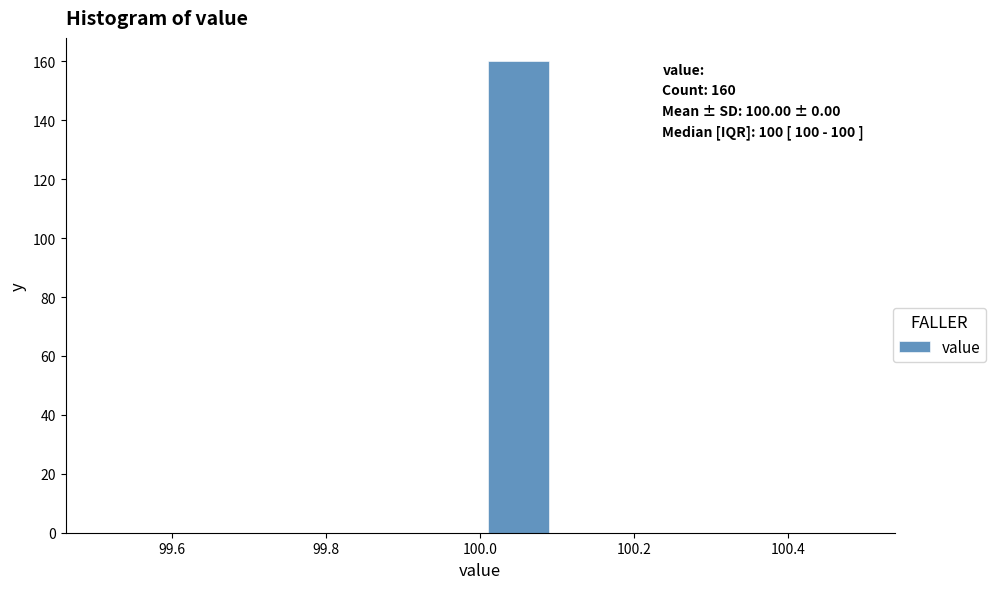

Over which range of the x-axis is the bar tallest?

100.0 to 100.1